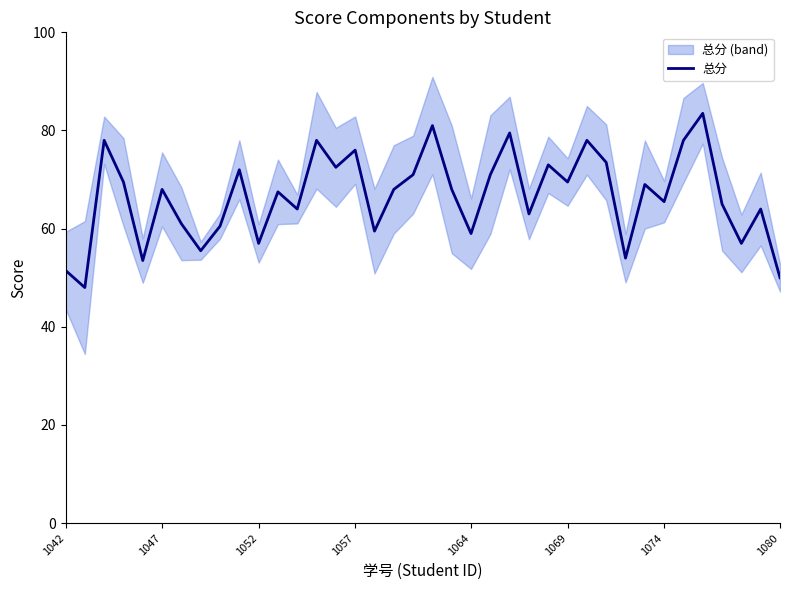

How many points are lower than both their immediate neighbors (excluding endpoints)?

13